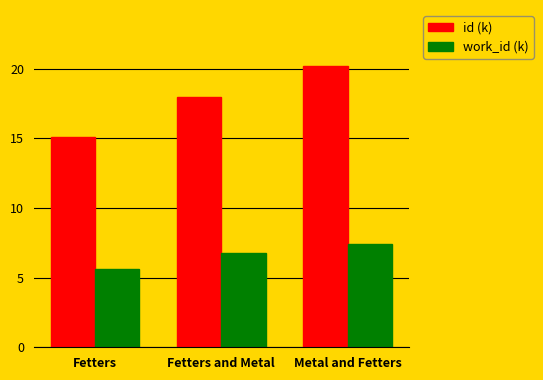

What is the total value across all series at Fetters and Metal?

24.7